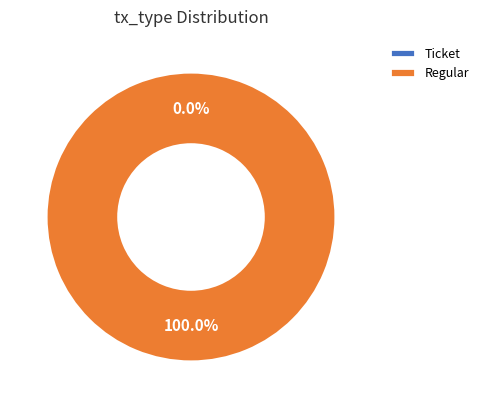

Is there a majority slice in this chart?

Yes